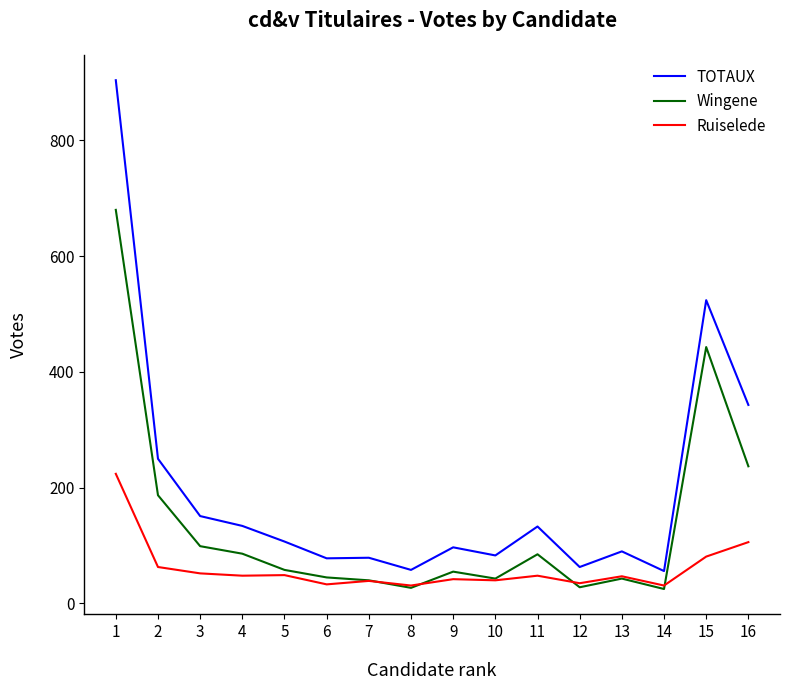

At which category is the sum across all series the highest?

1